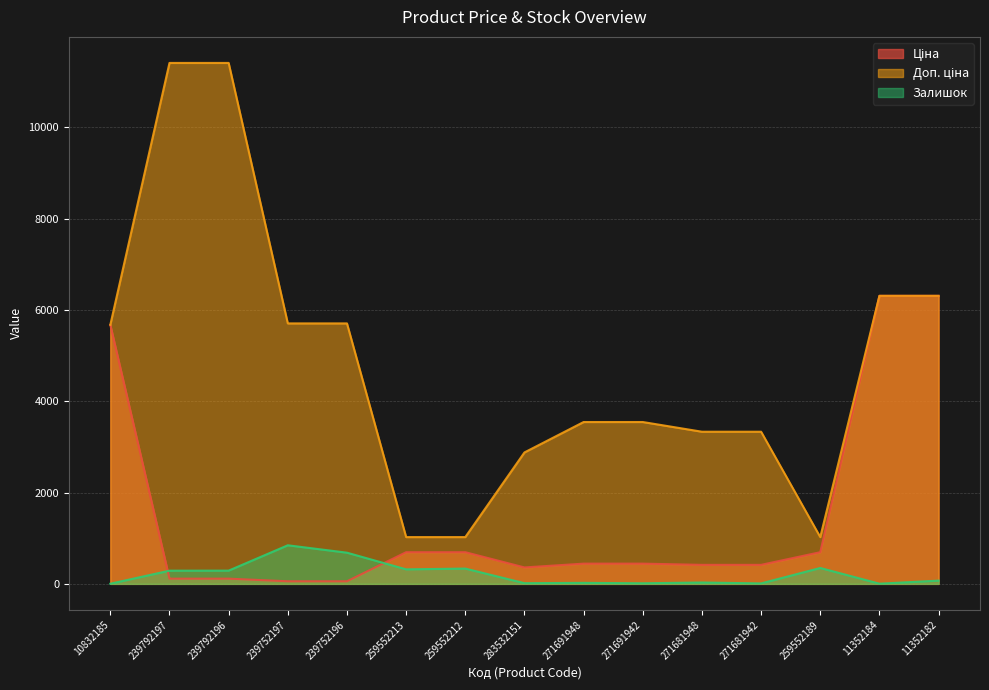

True or false: Ціна has more than 0 interior local peaks.

False